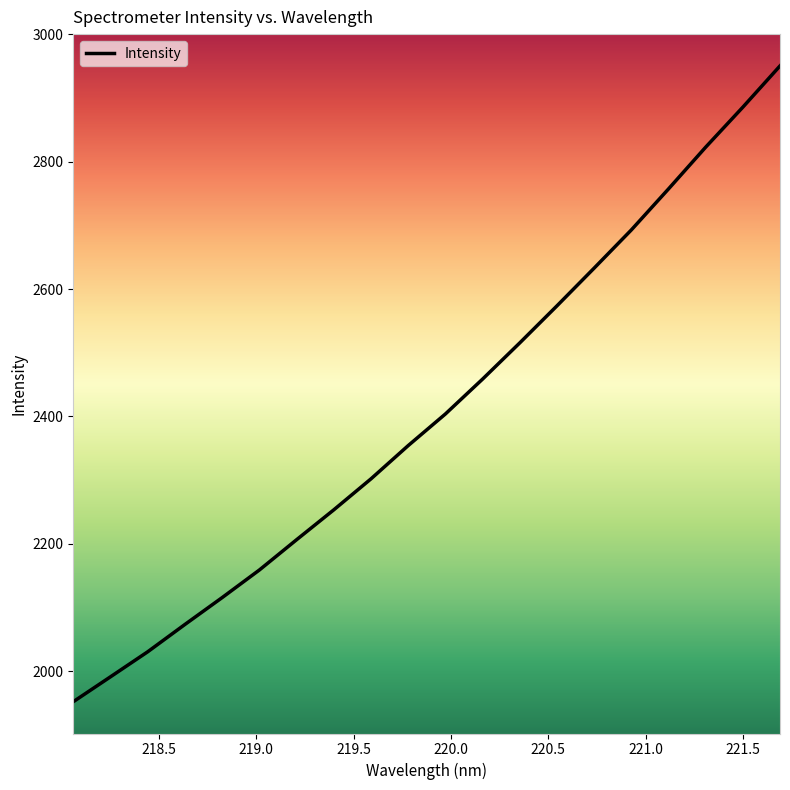

What is the difference between the maximum and minimum values?

998.2